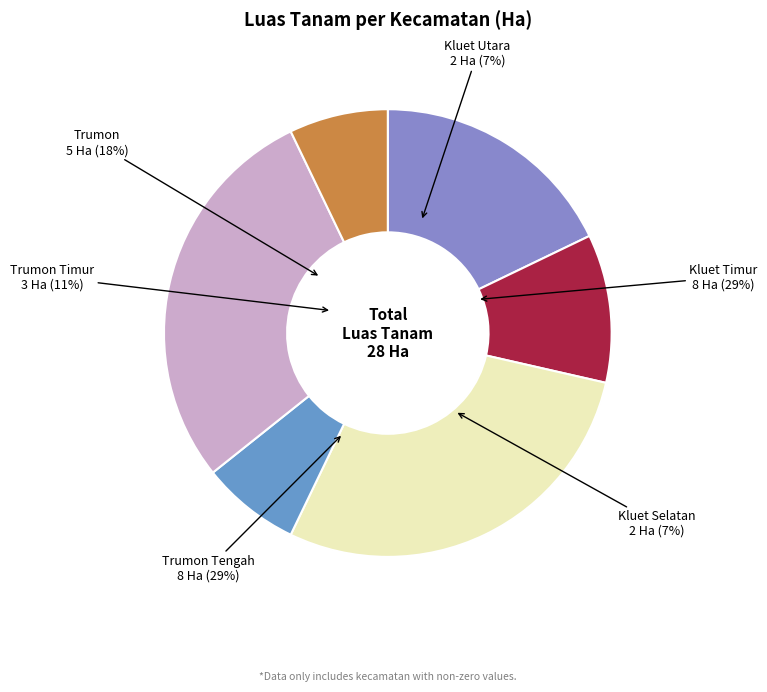

Count the number of slices in the pie.

6